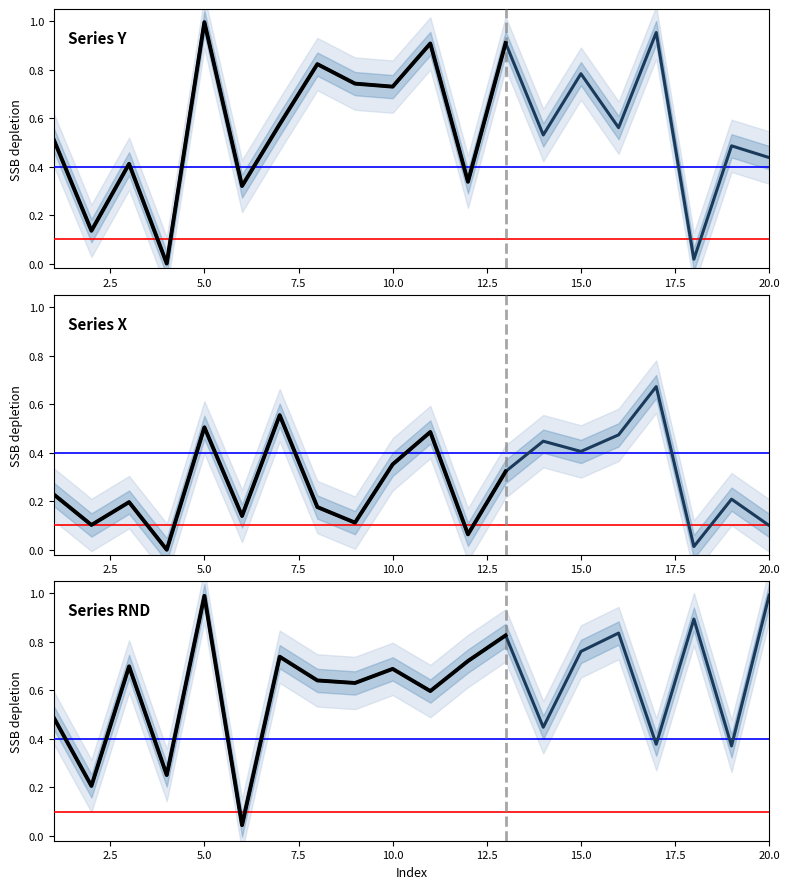

The Series X series shows 0.4 at 15.0. True or false?

True